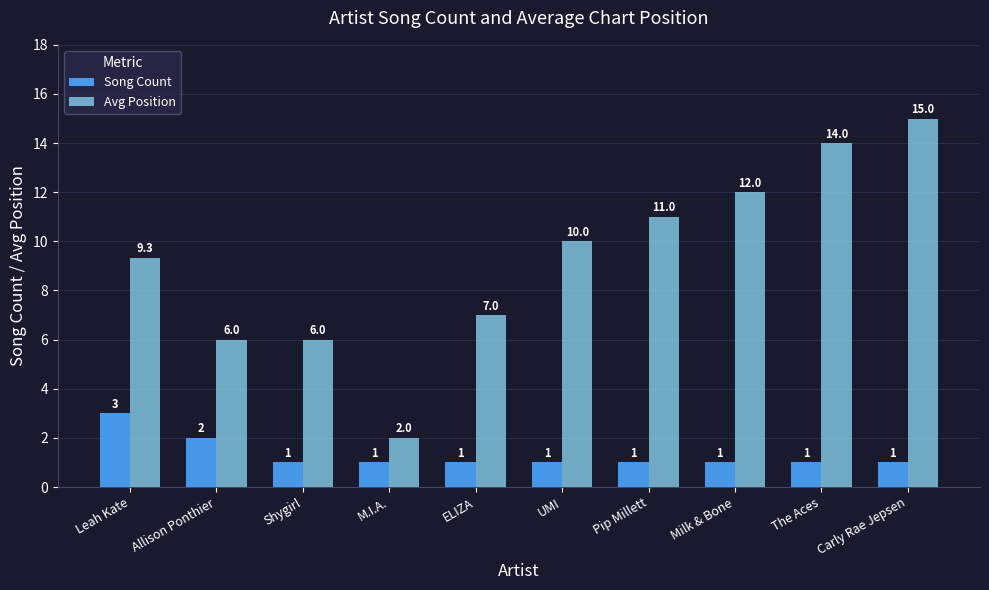

What are all the series names shown in the legend?

Song Count, Avg Position